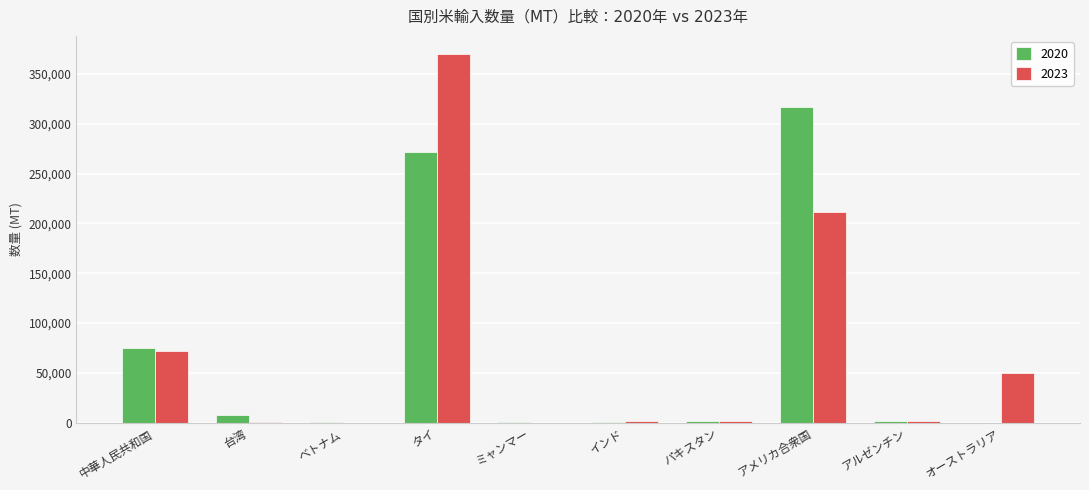

How many groups of bars are there?

10